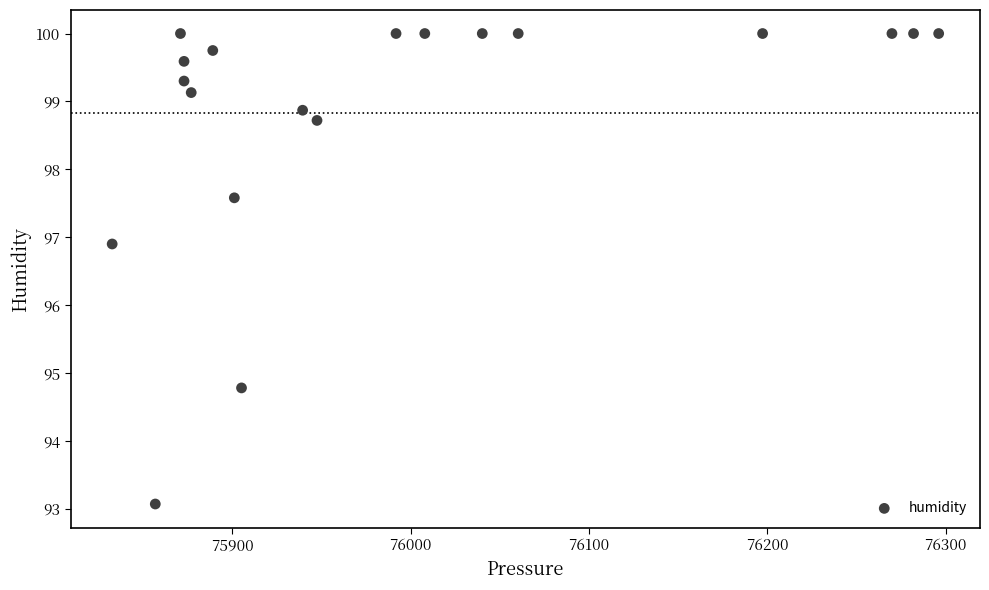

What is the range of X values (max minus min)?

463.7